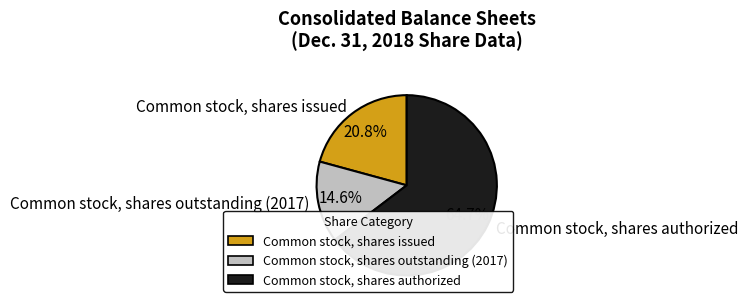

Which category has the smallest portion of the pie?

Common stock, shares outstanding (2017)